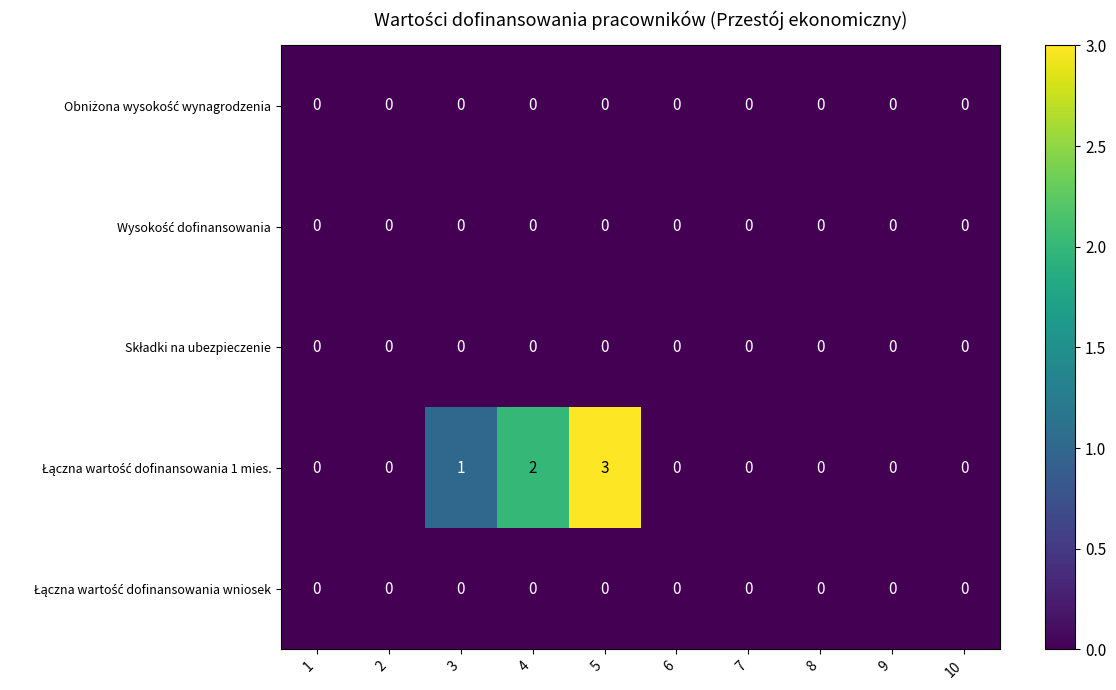

At which category is the sum across all series the highest?

5